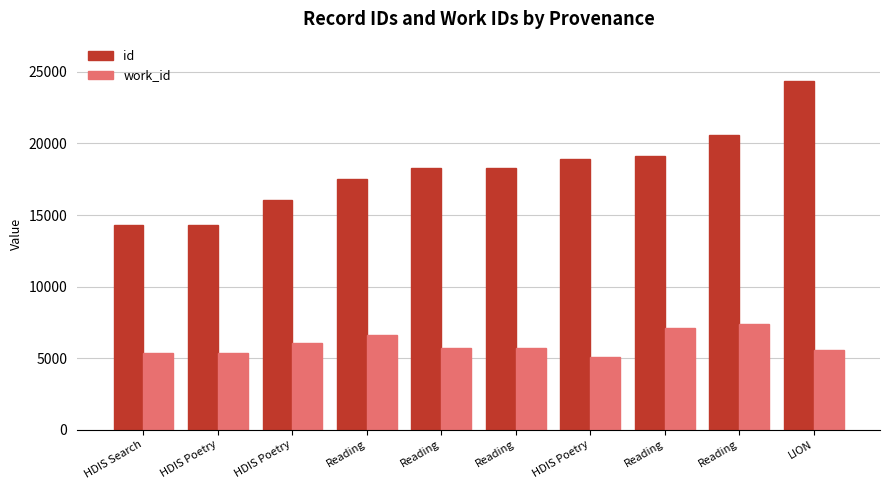

Are the bars horizontal?

No